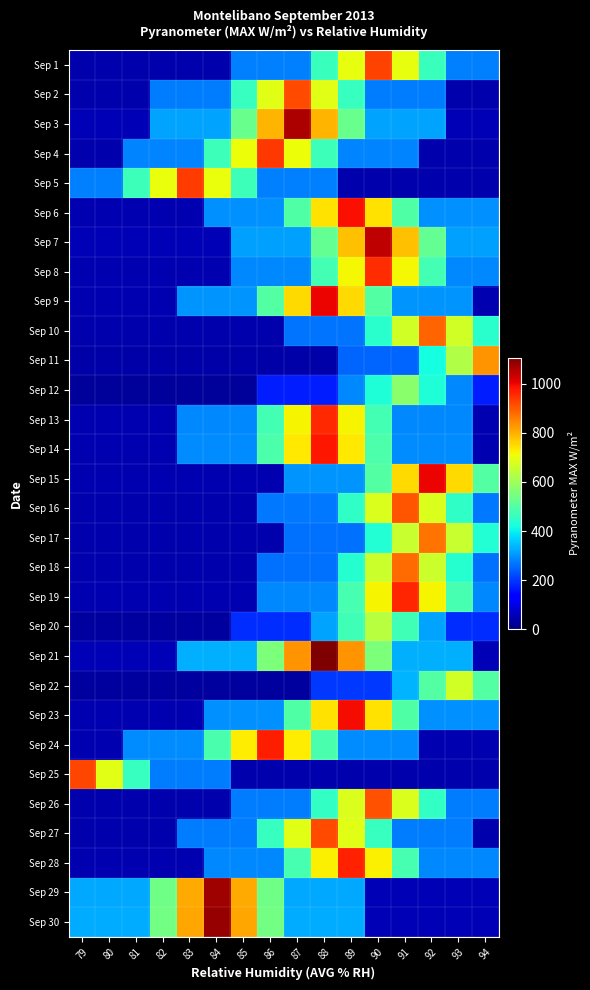

Reading right to left, extract all data points from this chart.

Sep 1: 94=278.6	93=278.6	92=464.3	91=696.5	90=928.6	89=696.5	88=464.3	87=278.6	86=278.6	85=278.6	84=46.4	83=46.4	82=46.4	81=46.4	80=46.4	79=46.4
Sep 2: 94=46.0	93=46.0	92=276.1	91=276.1	90=276.1	89=460.1	88=690.2	87=920.2	86=690.2	85=460.1	84=276.1	83=276.1	82=276.1	81=46.0	80=46.0	79=46.0
Sep 3: 94=53.0	93=53.0	92=318.0	91=318.0	90=318.0	89=530.0	88=794.9	87=1059.9	86=794.9	85=530.0	84=318.0	83=318.0	82=318.0	81=53.0	80=53.0	79=53.0
Sep 4: 94=47.0	93=47.0	92=47.0	91=282.0	90=282.0	89=282.0	88=470.1	87=705.1	86=940.1	85=705.1	84=470.1	83=282.0	82=282.0	81=282.0	80=47.0	79=47.0
Sep 5: 94=46.8	93=46.8	92=46.8	91=46.8	90=46.8	89=46.8	88=280.8	87=280.8	86=280.8	85=468.0	84=702.0	83=936.0	82=702.0	81=468.0	80=280.8	79=280.8
Sep 6: 94=296.0	93=296.0	92=296.0	91=493.4	90=740.1	89=986.8	88=740.1	87=493.4	86=296.0	85=296.0	84=296.0	83=49.3	82=49.3	81=49.3	80=49.3	79=49.3
Sep 7: 94=312.7	93=312.7	92=521.1	91=781.7	90=1042.3	89=781.7	88=521.1	87=312.7	86=312.7	85=312.7	84=52.1	83=52.1	82=52.1	81=52.1	80=52.1	79=52.1
Sep 8: 94=285.9	93=285.9	92=476.4	91=714.7	90=952.9	89=714.7	88=476.4	87=285.9	86=285.9	85=285.9	84=47.6	83=47.6	82=47.6	81=47.6	80=47.6	79=47.6
Sep 9: 94=50.0	93=299.8	92=299.8	91=299.8	90=499.8	89=749.6	88=999.5	87=749.6	86=499.8	85=299.8	84=299.8	83=299.8	82=50.0	81=50.0	80=50.0	79=50.0
Sep 10: 94=444.4	93=666.5	92=888.7	91=666.5	90=444.4	89=266.6	88=266.6	87=266.6	86=44.4	85=44.4	84=44.4	83=44.4	82=44.4	81=44.4	80=44.4	79=44.4
Sep 11: 94=834.3	93=625.7	92=417.1	91=250.3	90=250.3	89=250.3	88=41.7	87=41.7	86=41.7	85=41.7	84=41.7	83=41.7	82=41.7	81=41.7	80=41.7	79=41.7
Sep 12: 94=171.6	93=285.9	92=428.9	91=571.9	90=428.9	89=285.9	88=171.6	87=171.6	86=171.6	85=28.6	84=28.6	83=28.6	82=28.6	81=28.6	80=28.6	79=28.6
Sep 13: 94=47.8	93=287.1	92=287.1	91=287.1	90=478.4	89=717.7	88=956.9	87=717.7	86=478.4	85=287.1	84=287.1	83=287.1	82=47.8	81=47.8	80=47.8	79=47.8
Sep 14: 94=49.0	93=293.8	92=293.8	91=293.8	90=489.6	89=734.5	88=979.3	87=734.5	86=489.6	85=293.8	84=293.8	83=293.8	82=49.0	81=49.0	80=49.0	79=49.0
Sep 15: 94=499.9	93=749.9	92=999.9	91=749.9	90=499.9	89=300.0	88=300.0	87=300.0	86=50.0	85=50.0	84=50.0	83=50.0	82=50.0	81=50.0	80=50.0	79=50.0
Sep 16: 94=272.1	93=453.6	92=680.3	91=907.1	90=680.3	89=453.6	88=272.1	87=272.1	86=272.1	85=45.4	84=45.4	83=45.4	82=45.4	81=45.4	80=45.4	79=45.4
Sep 17: 94=436.1	93=654.1	92=872.1	91=654.1	90=436.1	89=261.6	88=261.6	87=261.6	86=43.6	85=43.6	84=43.6	83=43.6	82=43.6	81=43.6	80=43.6	79=43.6
Sep 18: 94=263.3	93=438.8	92=658.2	91=877.6	90=658.2	89=438.8	88=263.3	87=263.3	86=263.3	85=43.9	84=43.9	83=43.9	82=43.9	81=43.9	80=43.9	79=43.9
Sep 19: 94=288.3	93=480.5	92=720.8	91=961.0	90=720.8	89=480.5	88=288.3	87=288.3	86=288.3	85=48.1	84=48.1	83=48.1	82=48.1	81=48.1	80=48.1	79=48.1
Sep 20: 94=190.2	93=190.2	92=317.0	91=475.5	90=634.0	89=475.5	88=317.0	87=190.2	86=190.2	85=190.2	84=31.7	83=31.7	82=31.7	81=31.7	80=31.7	79=31.7
Sep 21: 94=55.3	93=332.0	92=332.0	91=332.0	90=553.4	89=830.0	88=1106.7	87=830.0	86=553.4	85=332.0	84=332.0	83=332.0	82=55.3	81=55.3	80=55.3	79=55.3
Sep 22: 94=500.5	93=667.4	92=500.5	91=333.7	90=200.2	89=200.2	88=200.2	87=33.4	86=33.4	85=33.4	84=33.4	83=33.4	82=33.4	81=33.4	80=33.4	79=33.4
Sep 23: 94=297.1	93=297.1	92=297.1	91=495.2	90=742.8	89=990.4	88=742.8	87=495.2	86=297.1	85=297.1	84=297.1	83=49.5	82=49.5	81=49.5	80=49.5	79=49.5
Sep 24: 94=48.5	93=48.5	92=48.5	91=291.2	90=291.2	89=291.2	88=485.4	87=728.0	86=970.7	85=728.0	84=485.4	83=291.2	82=291.2	81=291.2	80=48.5	79=48.5
Sep 25: 94=46.1	93=46.1	92=46.1	91=46.1	90=46.1	89=46.1	88=46.1	87=46.1	86=46.1	85=46.1	84=276.5	83=276.5	82=276.5	81=460.9	80=691.3	79=921.8
Sep 26: 94=273.0	93=273.0	92=455.0	91=682.5	90=910.0	89=682.5	88=455.0	87=273.0	86=273.0	85=273.0	84=45.5	83=45.5	82=45.5	81=45.5	80=45.5	79=45.5
Sep 27: 94=46.0	93=275.8	92=275.8	91=275.8	90=459.6	89=689.5	88=919.3	87=689.5	86=459.6	85=275.8	84=275.8	83=275.8	82=46.0	81=46.0	80=46.0	79=46.0
Sep 28: 94=289.5	93=289.5	92=289.5	91=482.5	90=723.8	89=965.0	88=723.8	87=482.5	86=289.5	85=289.5	84=289.5	83=48.2	82=48.2	81=48.2	80=48.2	79=48.2
Sep 29: 94=53.6	93=53.6	92=53.6	91=53.6	90=53.6	89=321.9	88=321.9	87=321.9	86=536.5	85=804.7	84=1072.9	83=804.7	82=536.5	81=321.9	80=321.9	79=321.9
Sep 30: 94=54.2	93=54.2	92=54.2	91=54.2	90=54.2	89=325.0	88=325.0	87=325.0	86=541.6	85=812.4	84=1083.2	83=812.4	82=541.6	81=325.0	80=325.0	79=325.0